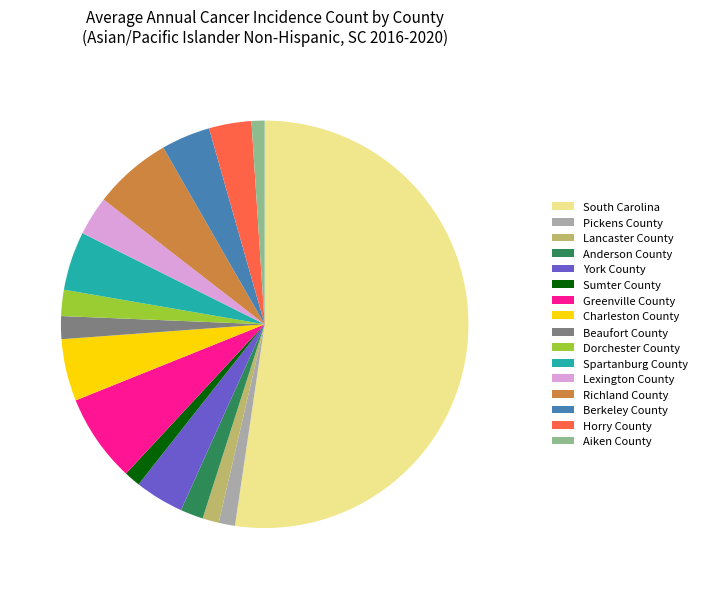

Between South Carolina and Lexington County, which is larger?

South Carolina